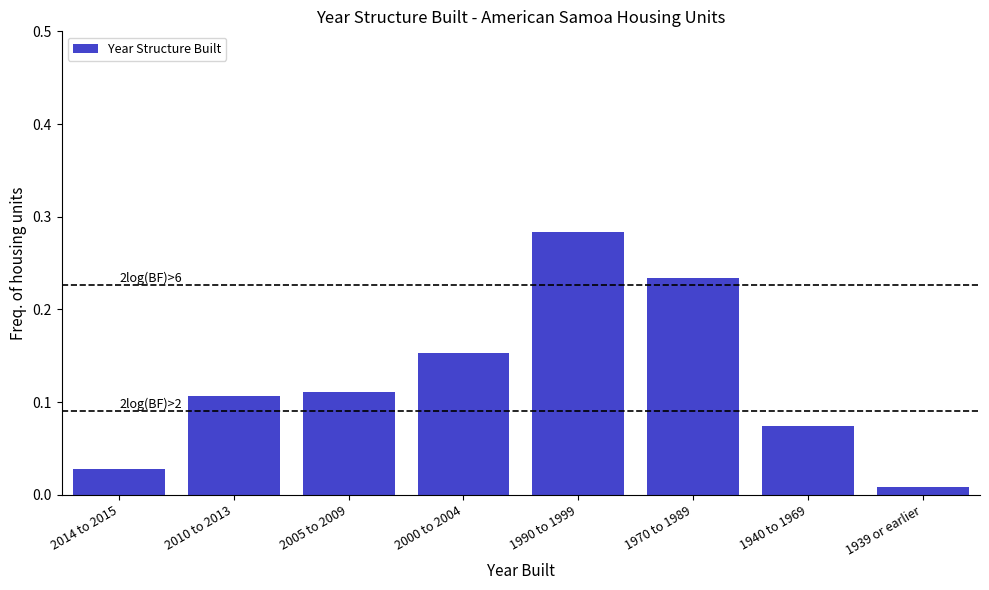

What is the label of the 7th bar from the right?

2010 to 2013